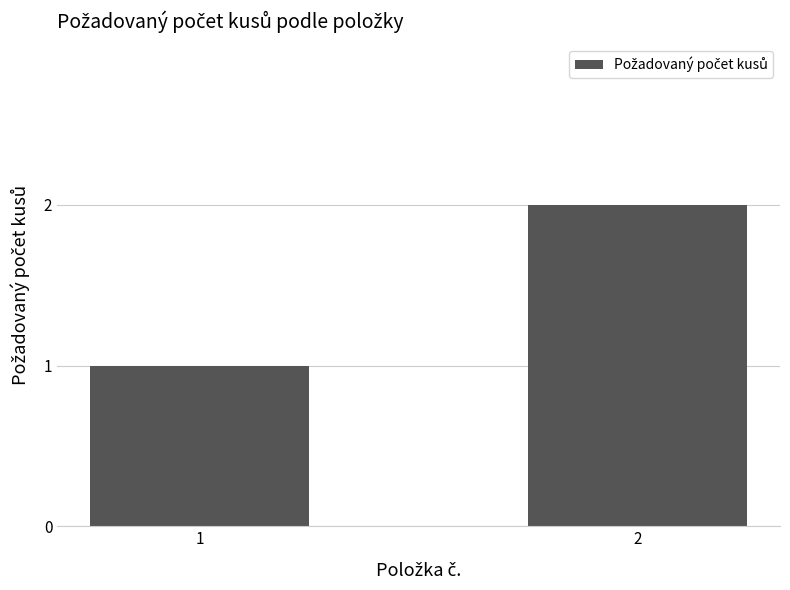

Reading left to right, transcribe all the data shown in this chart.

1	2